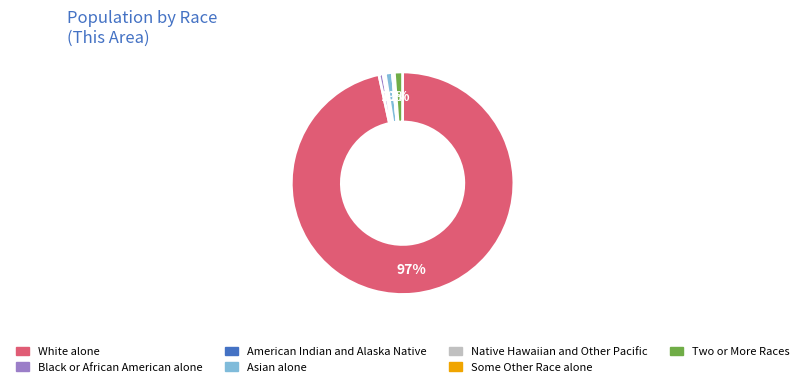

Do White alone and American Indian and Alaska Native together represent more than half of the pie?

Yes